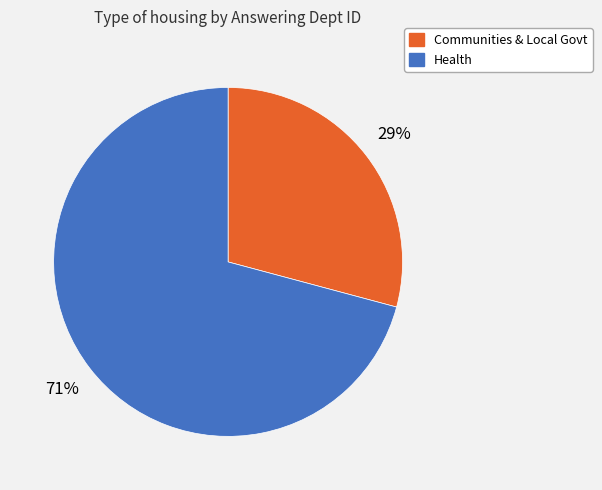

To the nearest percent, what is the difference between the largest and smallest slice percentages?

42%